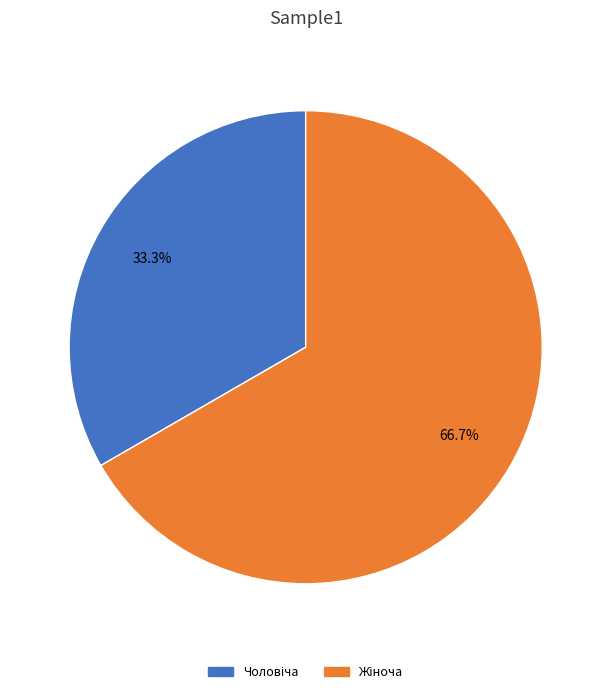

Is there a majority slice in this chart?

Yes